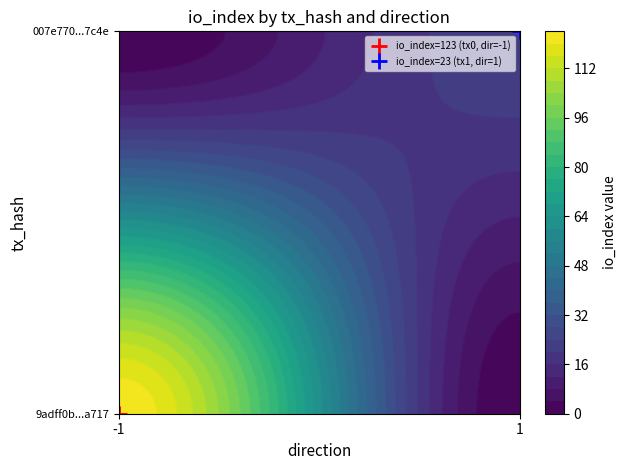

What is the difference between the highest and lowest values at direction?

2